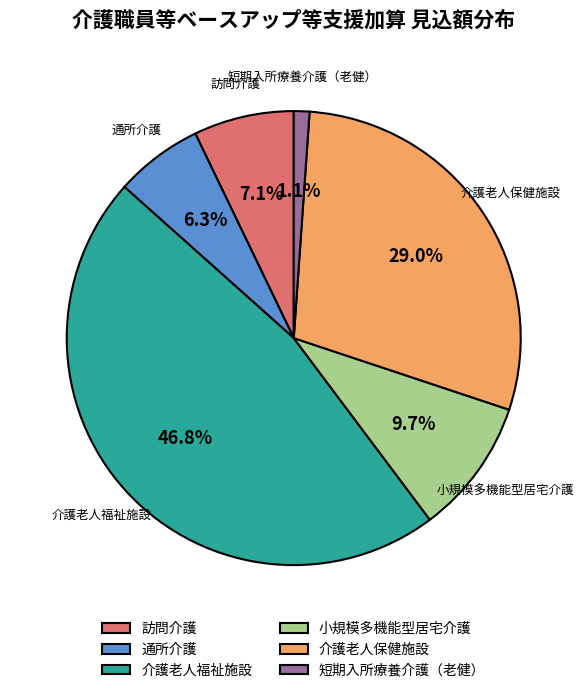

Is 介護老人福祉施設 the majority of the pie?

No